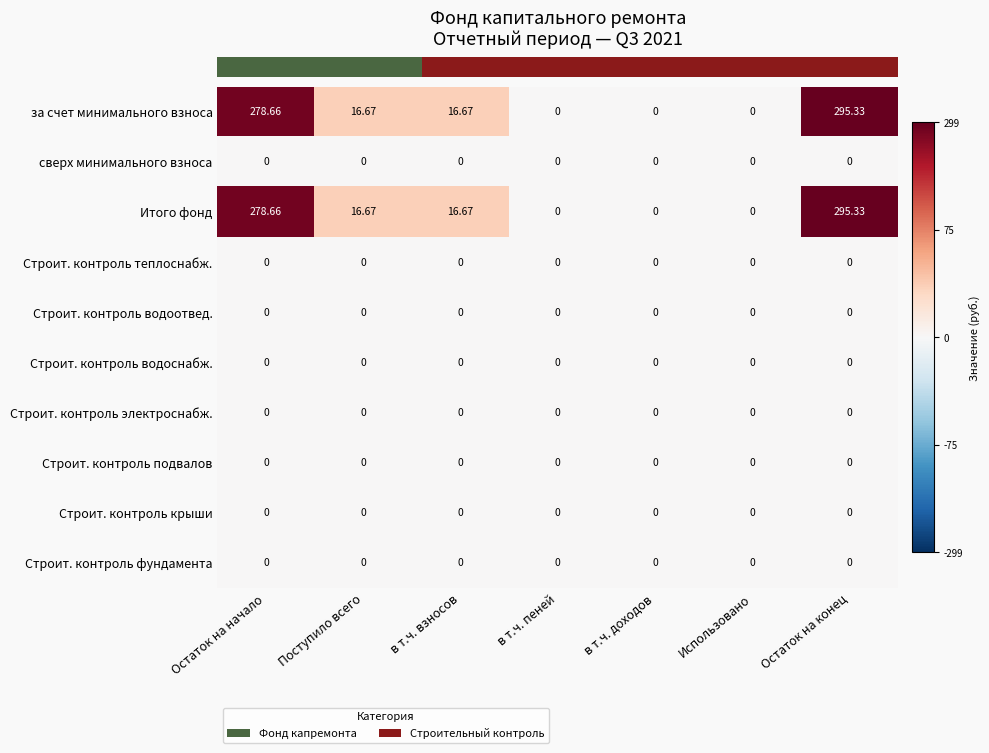

At which category is the sum across all series the highest?

Остаток на конец